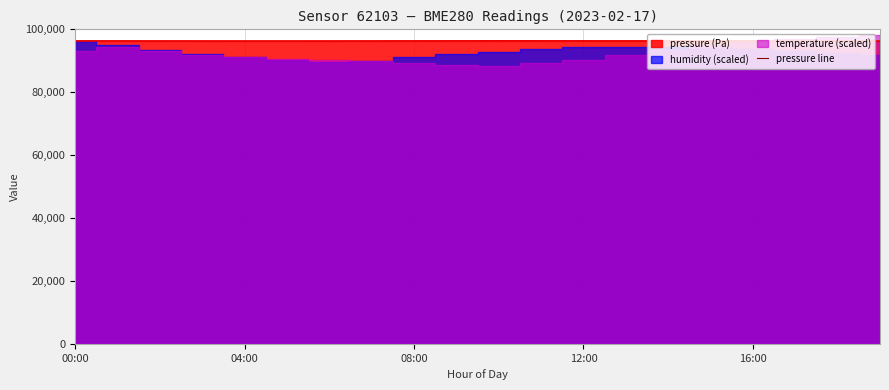

How many points are lower than both their immediate neighbors (excluding endpoints)?

1